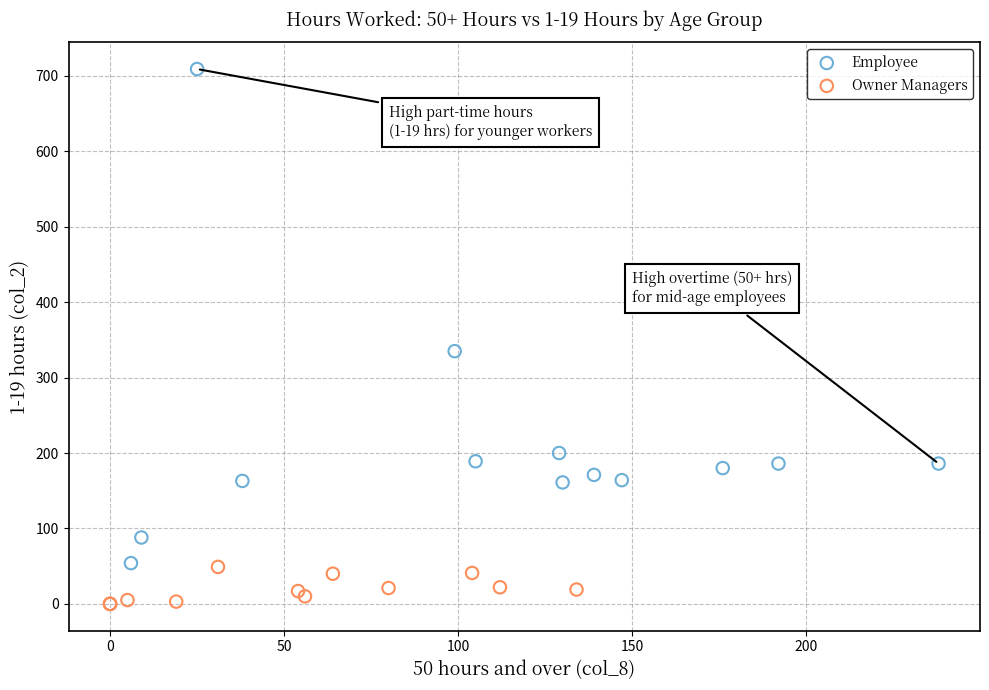

Which series contains the lowest Y value?

Owner Managers